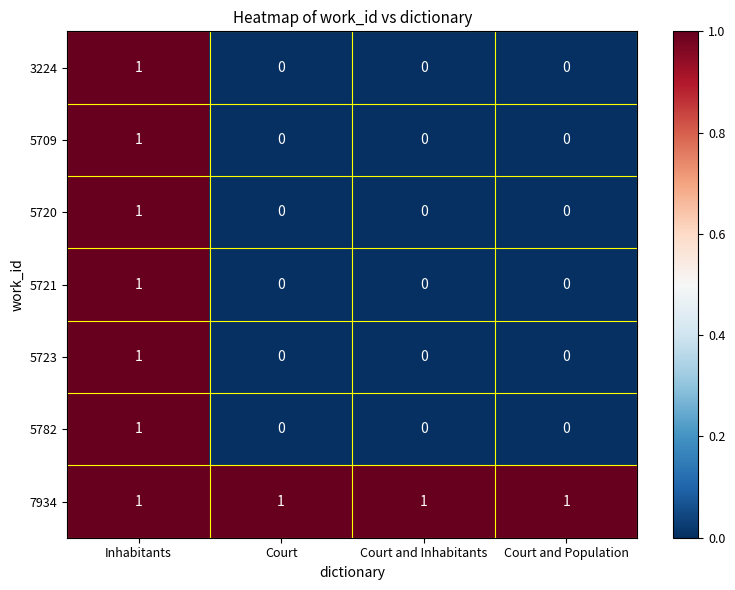

True or false: 3224 has a value of 0 at Court and Inhabitants.

True